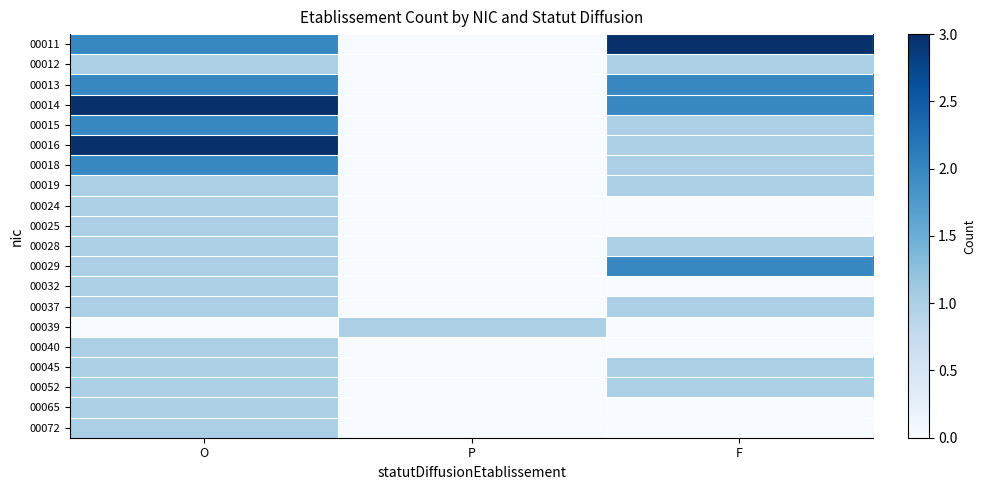

How many data points does each series have?

3